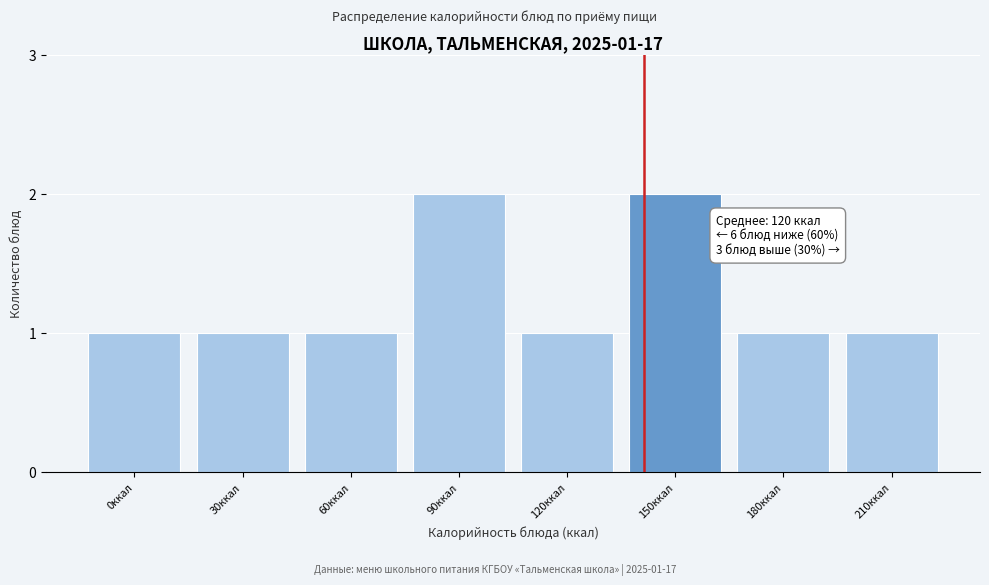

Reading left to right, what are all the values shown in this chart?

0ккал=1	30ккал=1	60ккал=1	90ккал=2	120ккал=1	150ккал=2	180ккал=1	210ккал=1